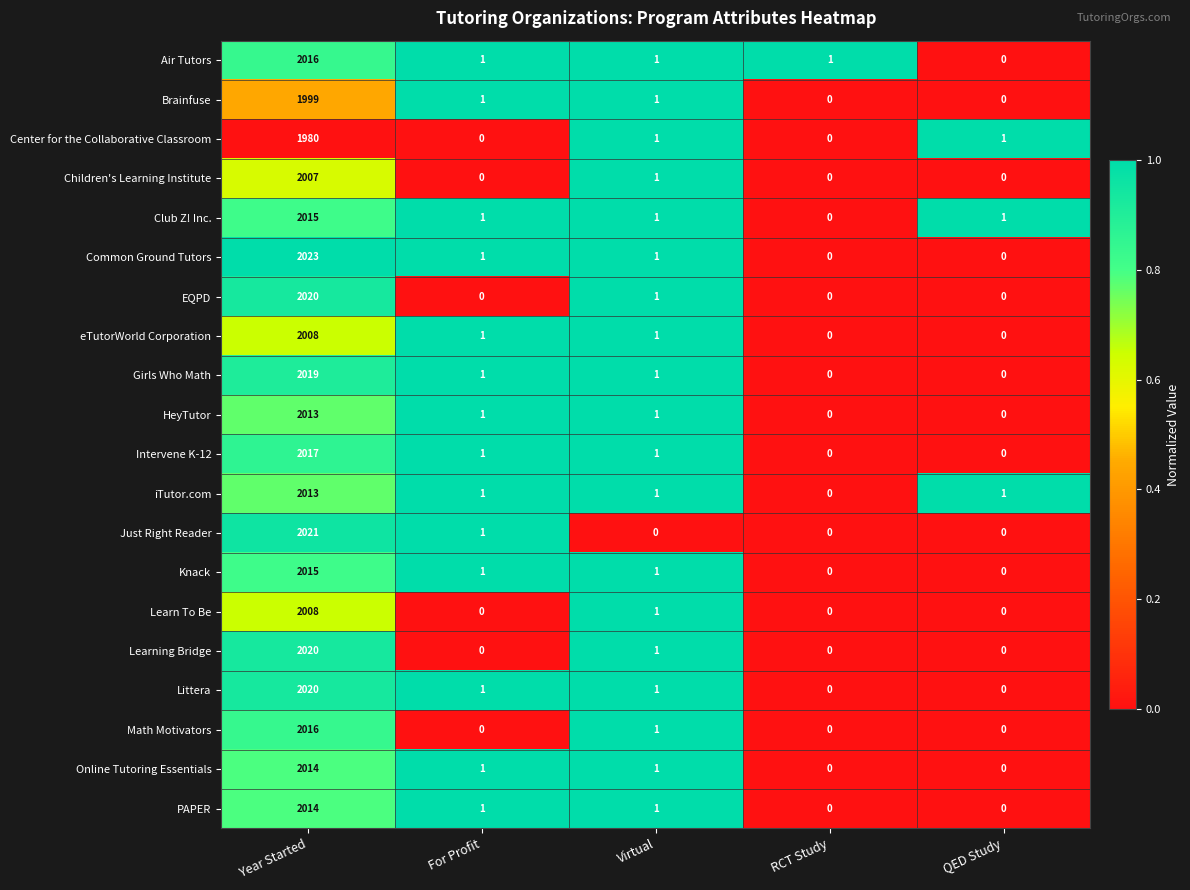

Which series has the widest spread of values?

Common Ground Tutors